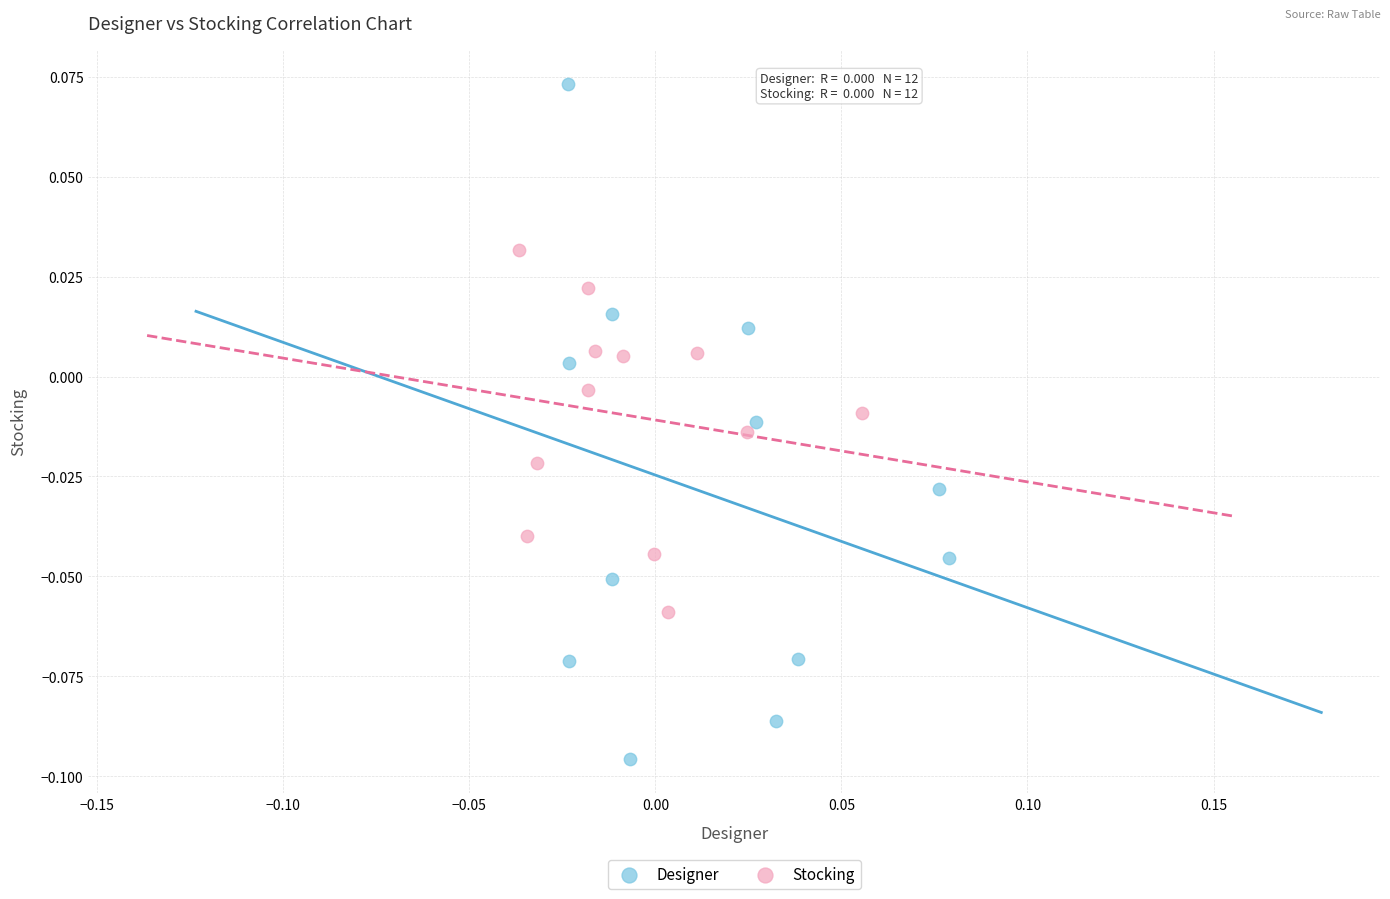

Which series has the largest Y range (max minus min)?

Designer